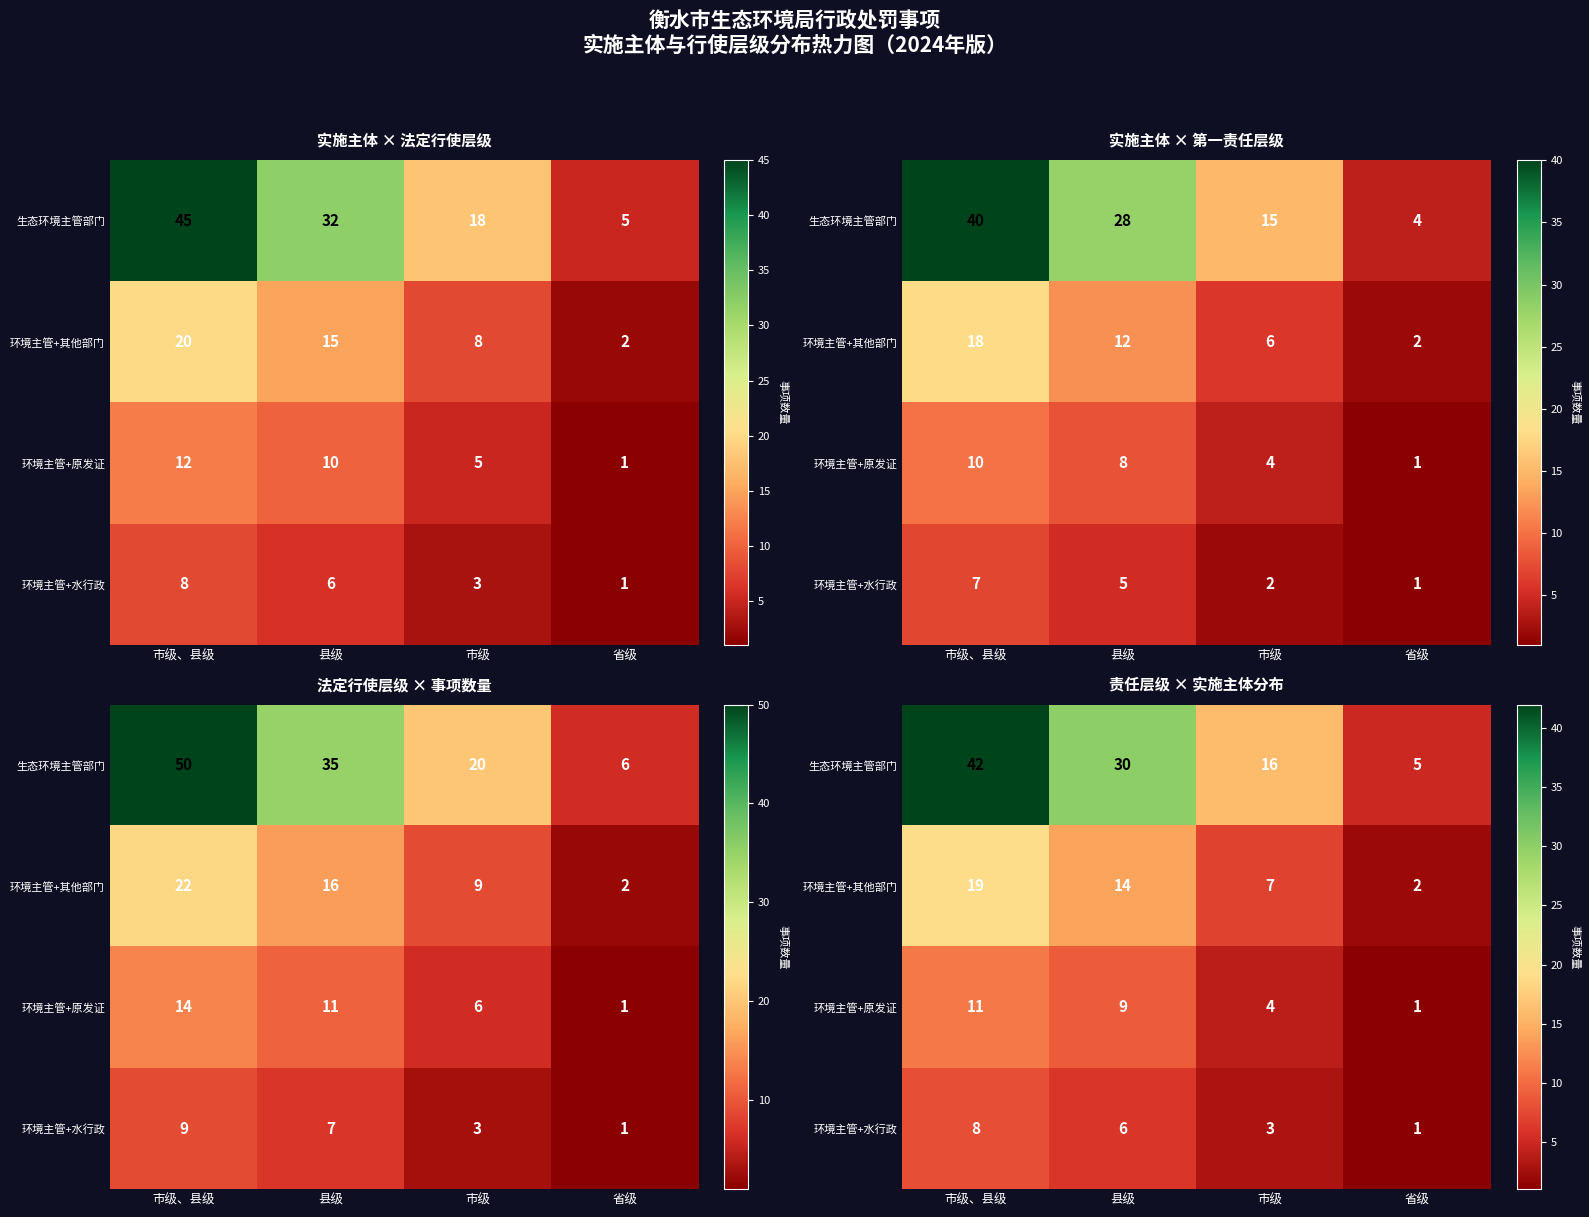

What is the difference between the second highest and second lowest values in the 环境主管+原发证 series?

5